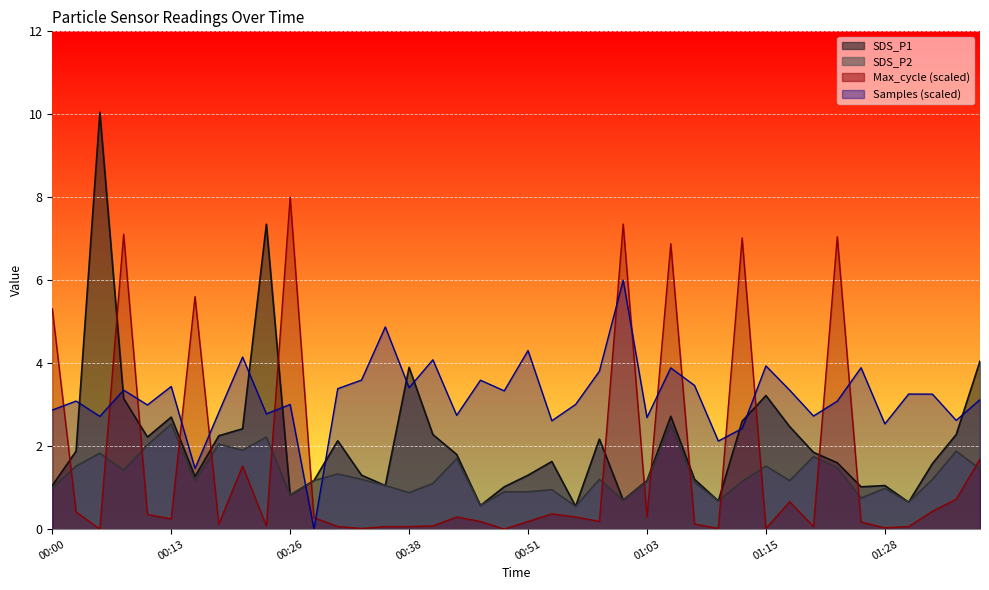

True or false: SDS_P1 and SDS_P2 intersect in this chart.

False